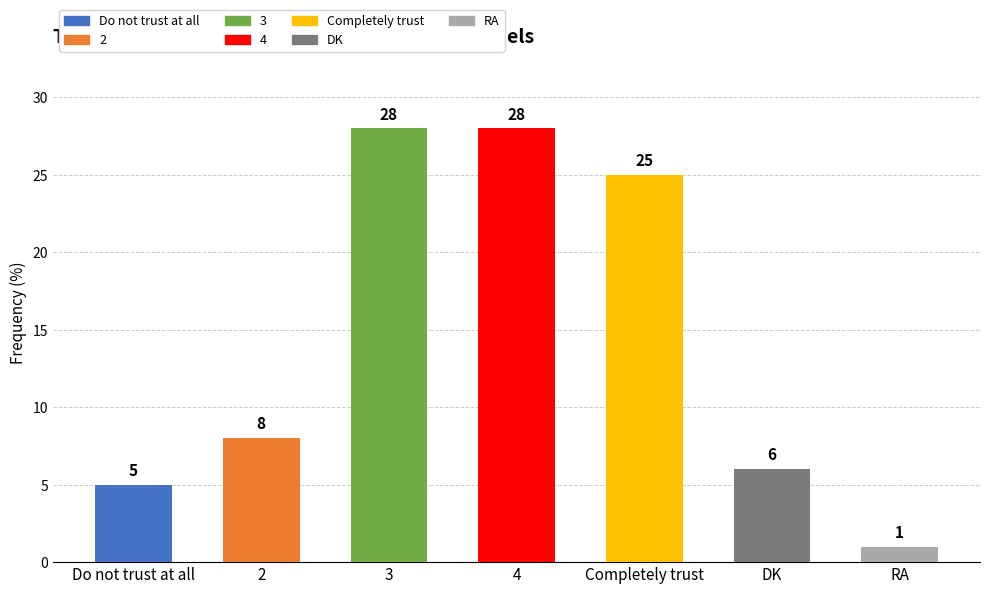

What is the maximum value shown in the chart?

28